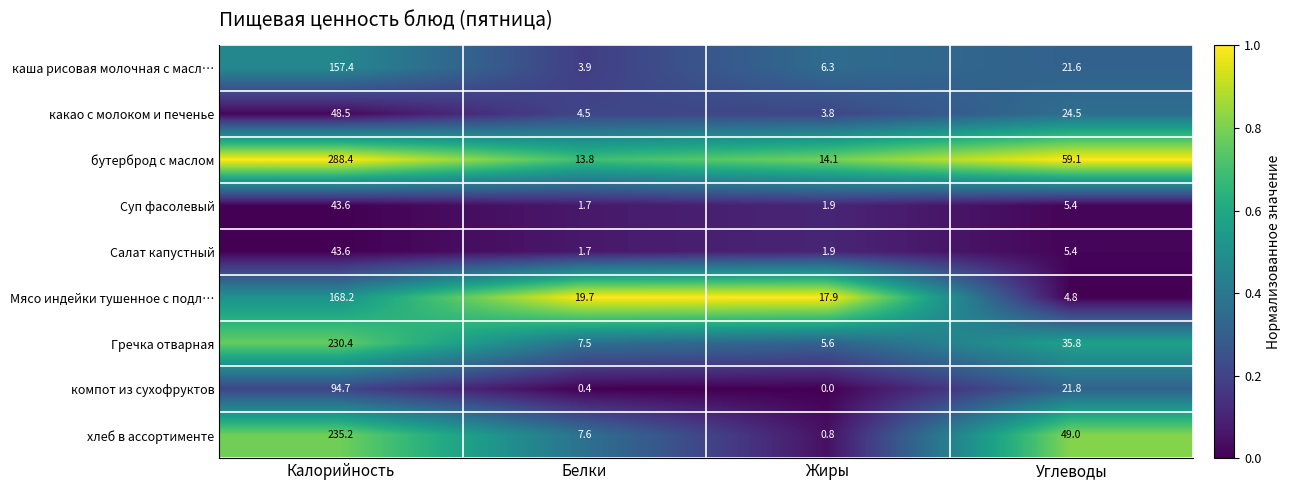

Is the value of Мясо индейки тушенное с подл… at Белки greater than the value of бутерброд с маслом at Жиры?

Yes